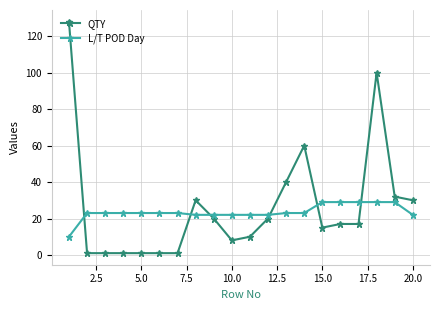

What is the difference between the maximum and second lowest values in the L/T POD Day series?

7